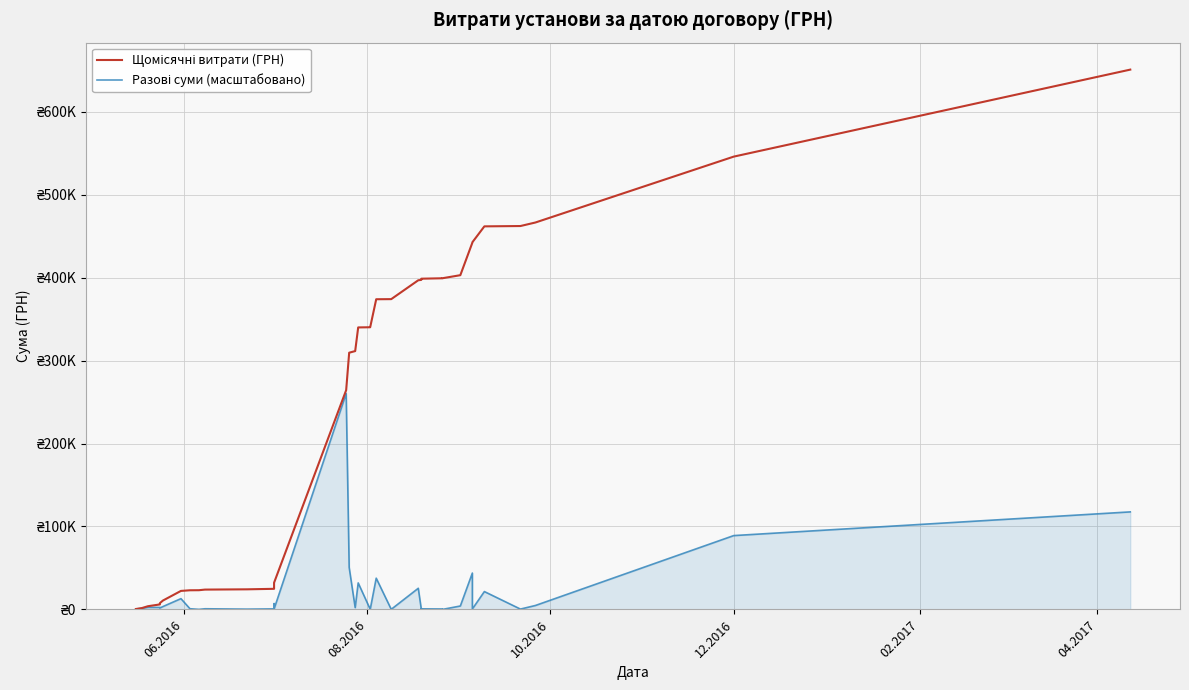

Does the chart display data point markers on the line(s)?

No